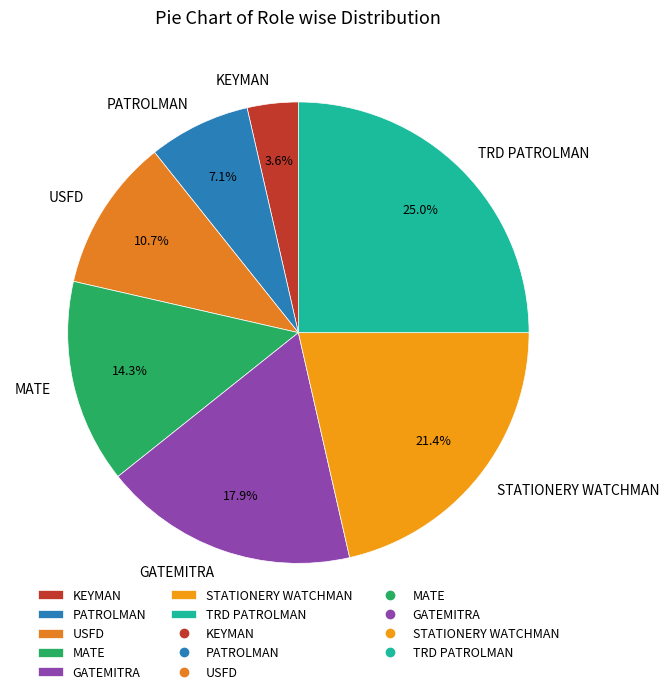

Approximately how many times larger is the value at MATE compared to GATEMITRA?

0.8